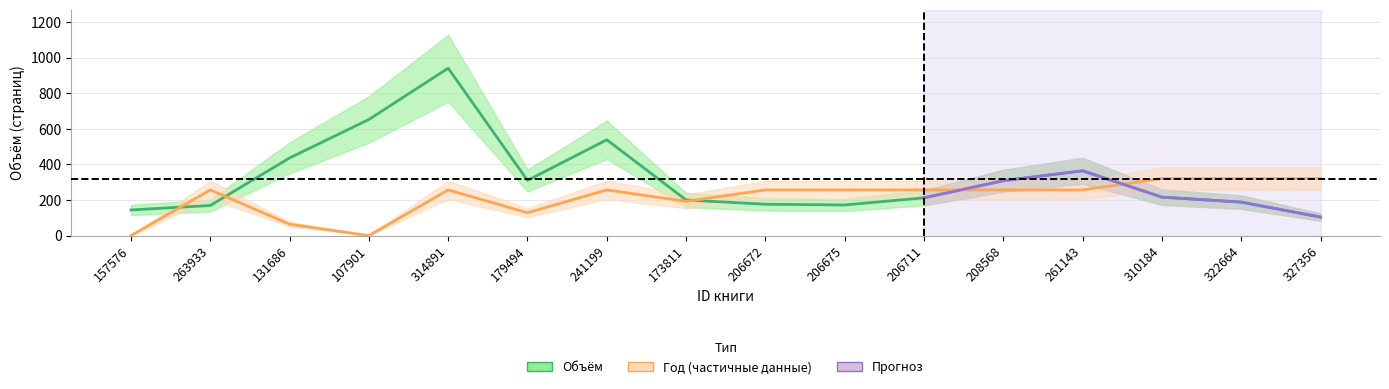

At which label does Объём reach its peak?

314891